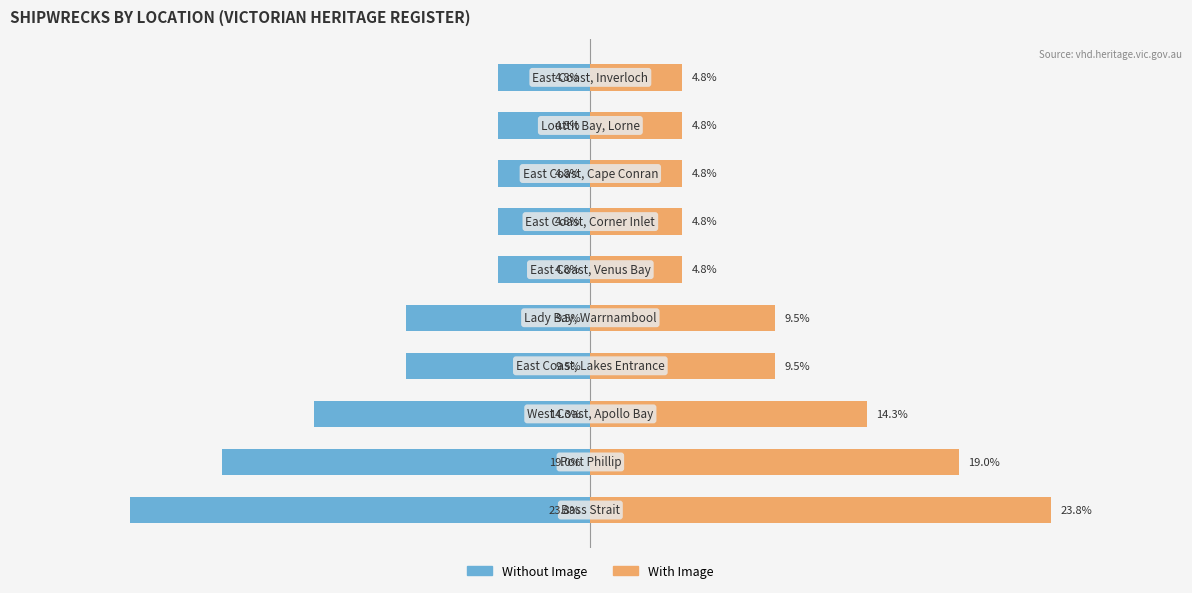

Reading right to left, transcribe all the data shown in this chart.

Without Image: 9=-4.8	8=-4.8	7=-4.8	6=-4.8	5=-4.8	4=-9.5	3=-9.5	2=-14.3	1=-19.0	0=-23.8
With Image: 9=4.8	8=4.8	7=4.8	6=4.8	5=4.8	4=9.5	3=9.5	2=14.3	1=19.0	0=23.8